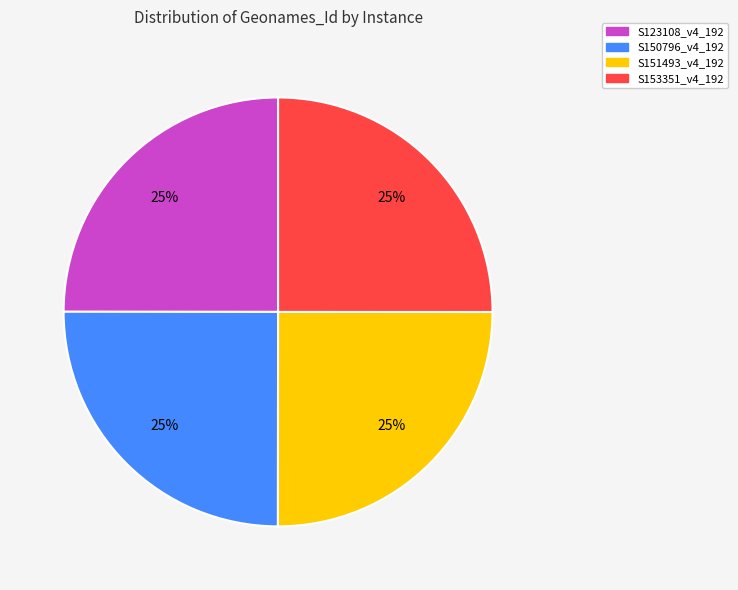

What is the ratio of the value at S150796_v4_192 to the value at S153351_v4_192?

1.0